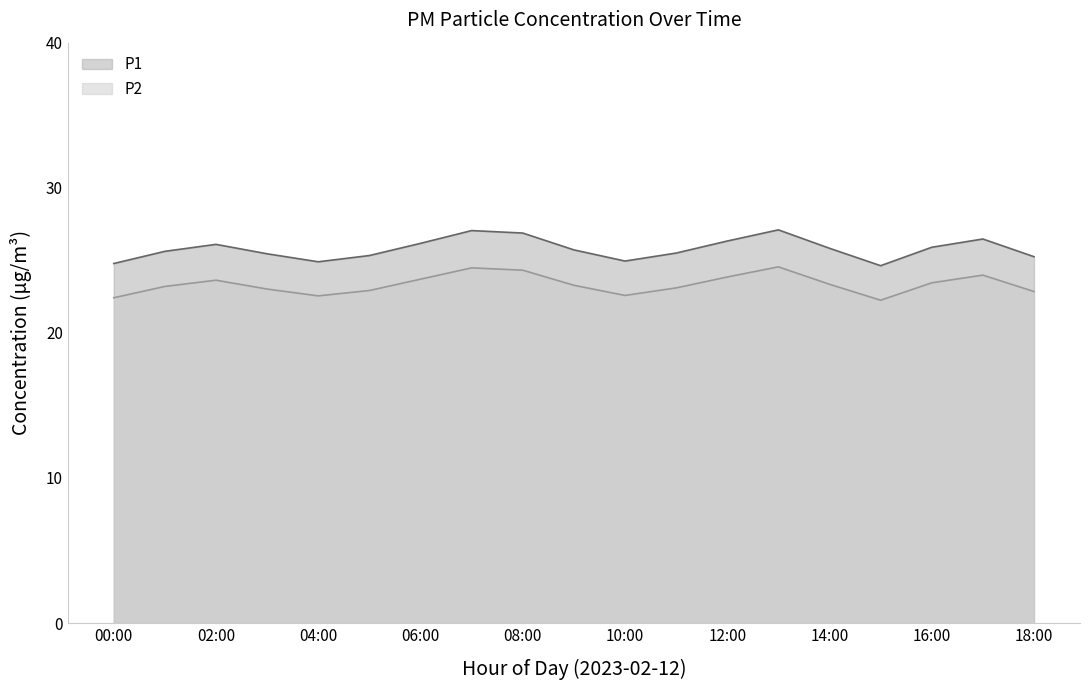

True or false: P2 and P1 intersect in this chart.

False